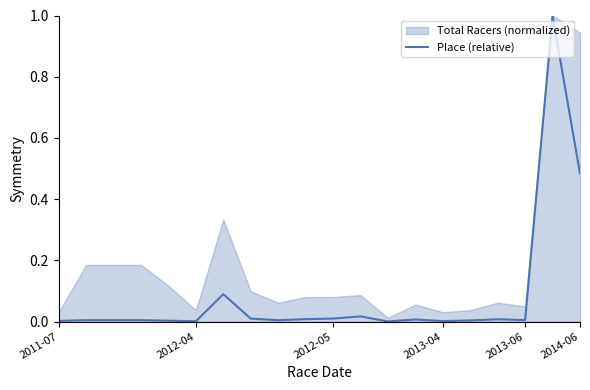

The value of Place (relative) at 2014-06 is 0.7. True or false?

False